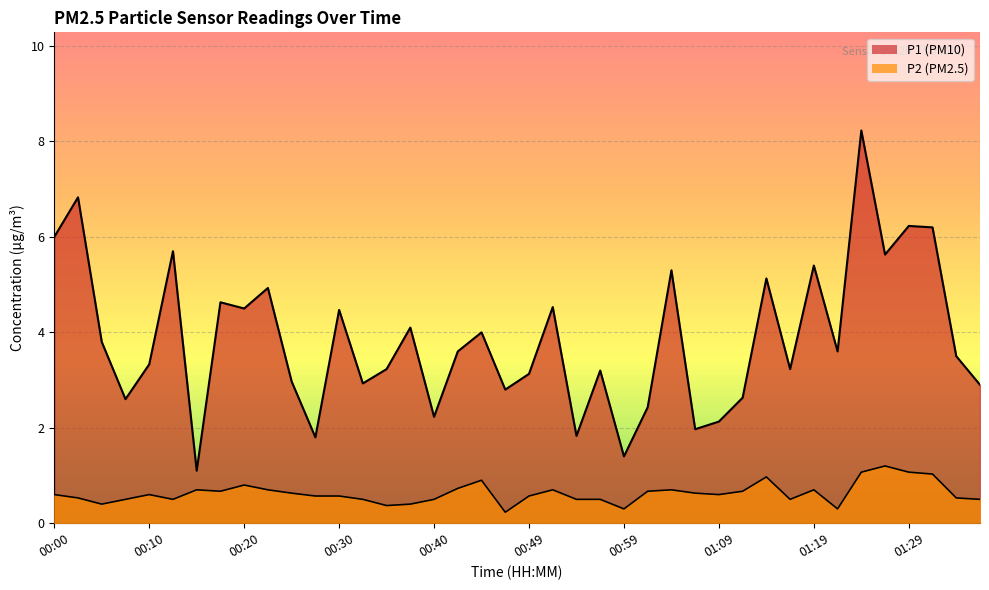

True or false: P2 and P1 cross at least once.

False